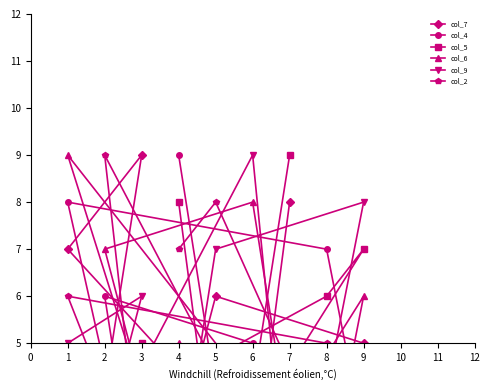

What is the sum of all col_9 values?

45